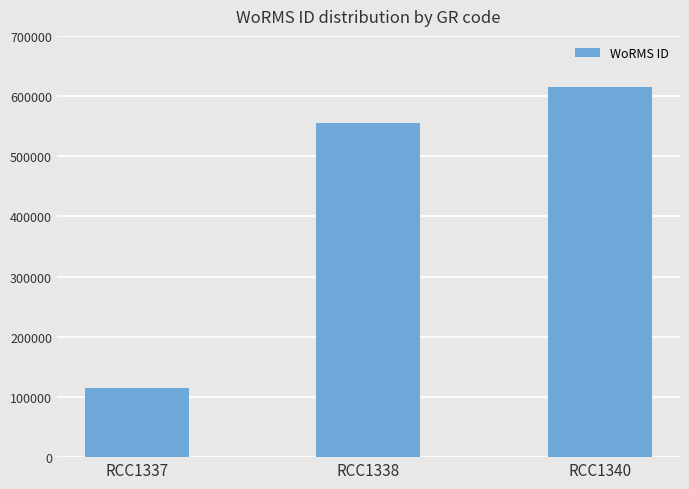

What is the sum of all values?

1286445